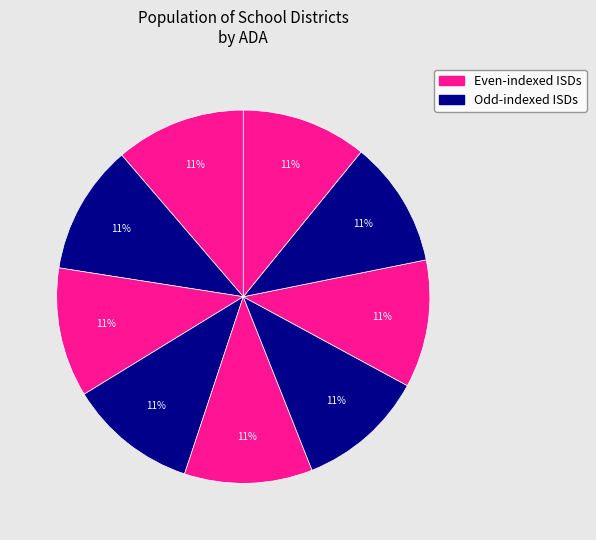

How many slices are in this pie chart?

9